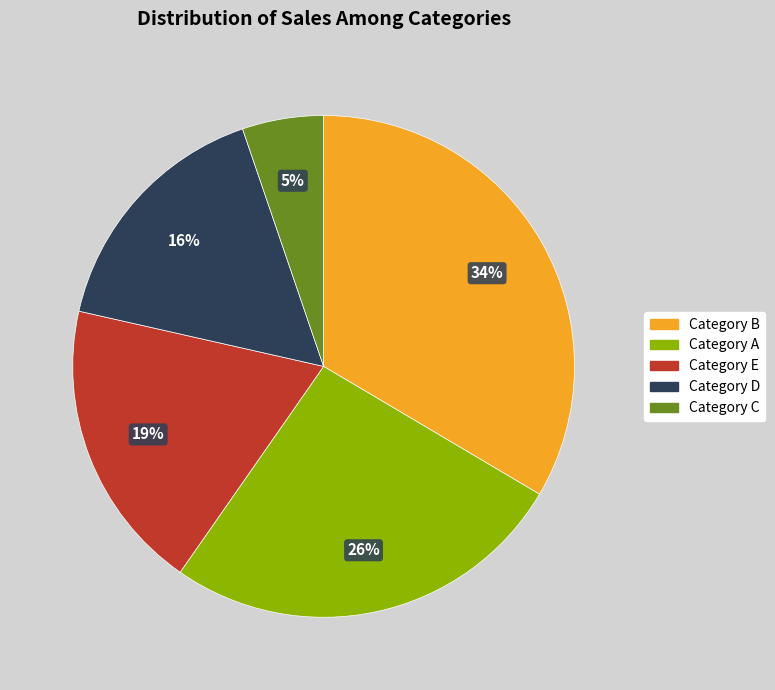

Rank the categories by value from highest to lowest.

Category B, Category A, Category E, Category D, Category C